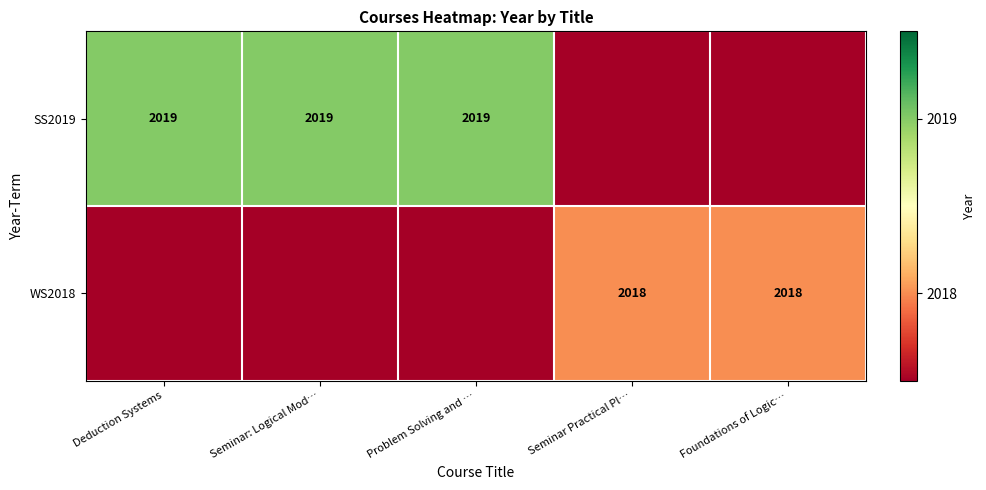

The value of WS2018 at Seminar Practical Pl… is 2018. True or false?

True